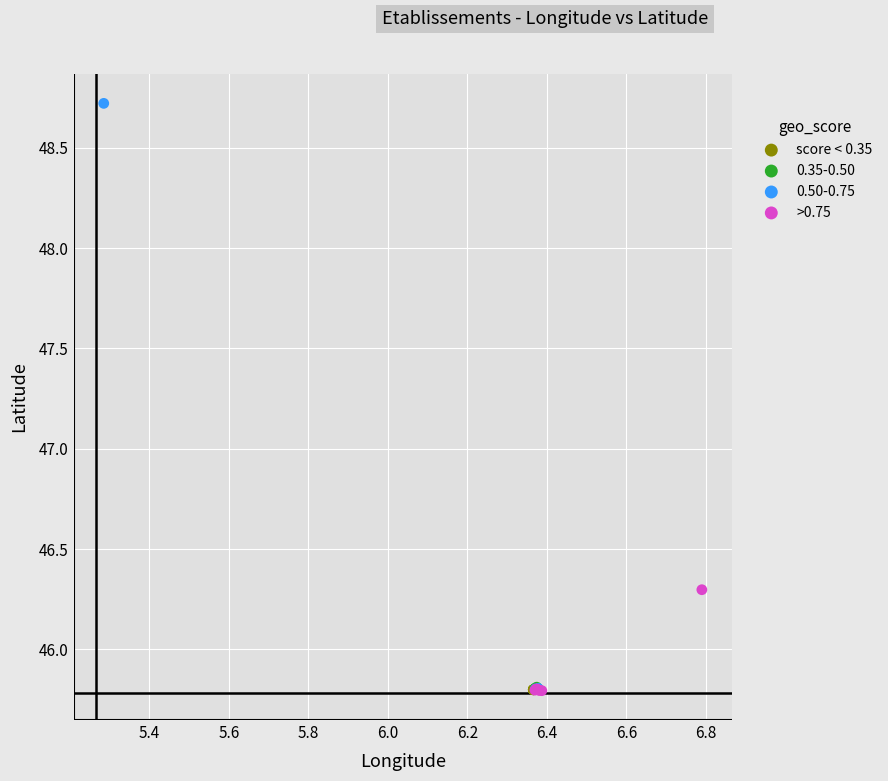

What are all the series names shown in the legend?

score < 0.35, 0.35-0.50, 0.50-0.75, >0.75